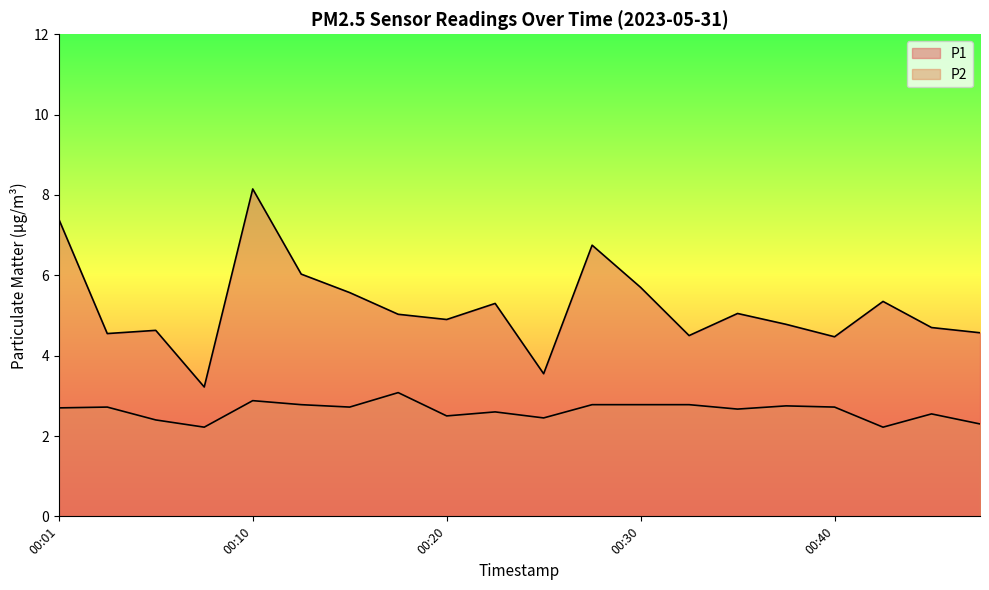

Is it true that P2 equals 3.9 at 00:30?

False